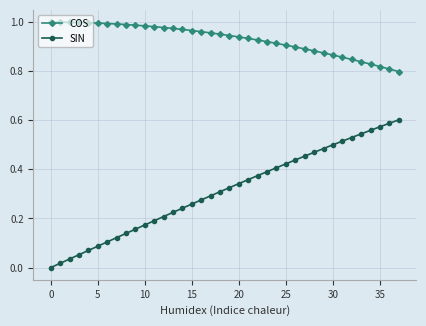

Which series has the largest total across all categories?

COS